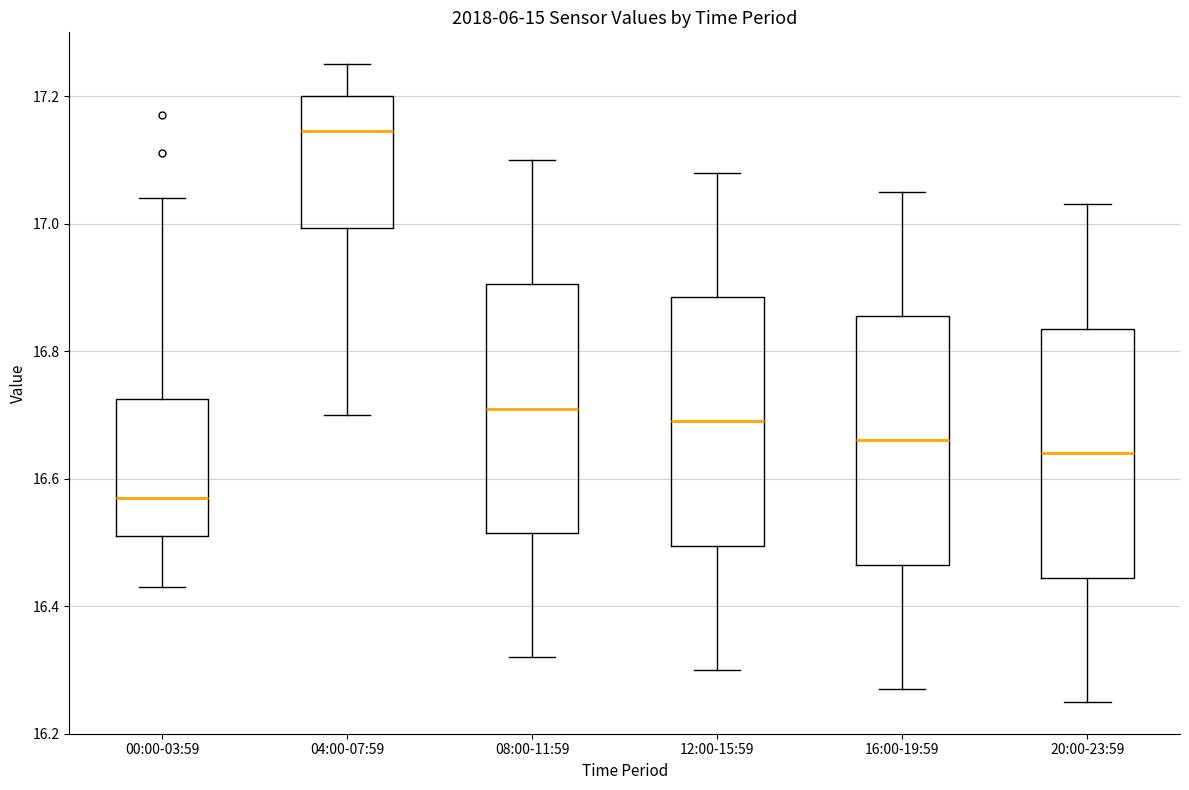

Where does the lower whisker of the box for 12:00-15:59 end on the y-axis? The values are not printed on the chart, so give them approximately, as read against the axis.

16.30